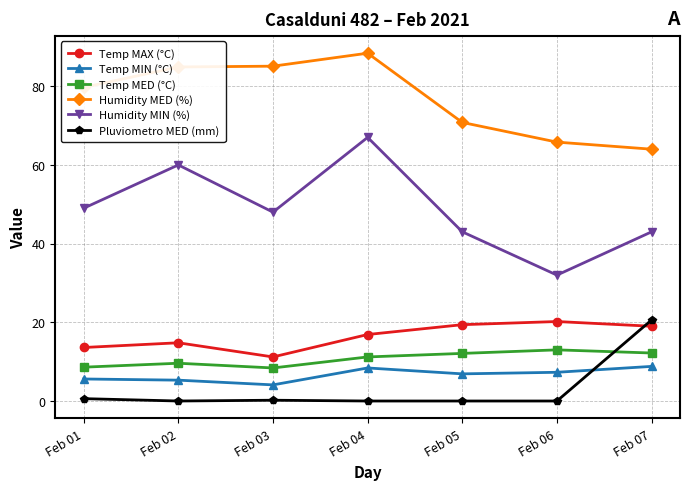

What is the sum of the Humidity MED (%) values at Feb 02 and Feb 07?

148.9